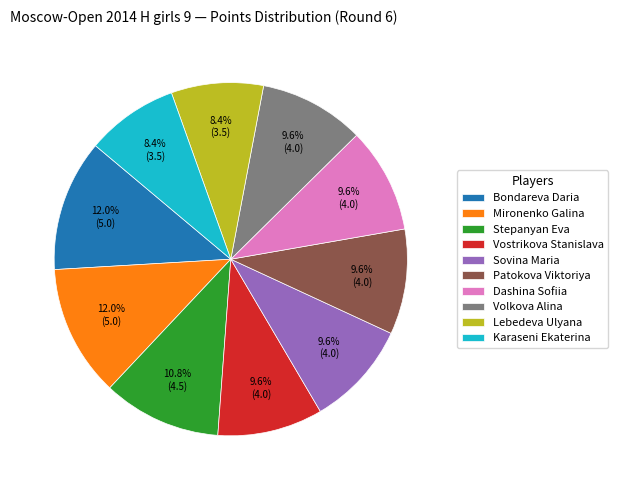

Do Vostrikova Stanislava and Volkova Alina together represent more than half of the pie?

No